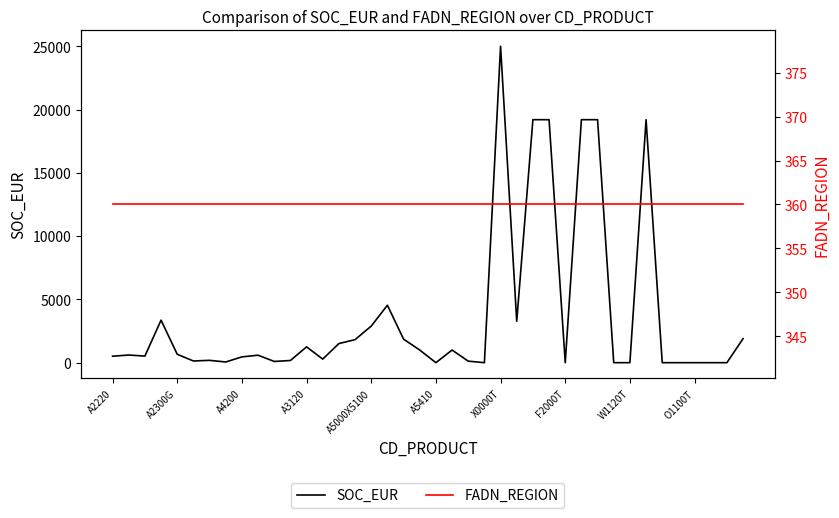

How many lines are shown in the chart?

2